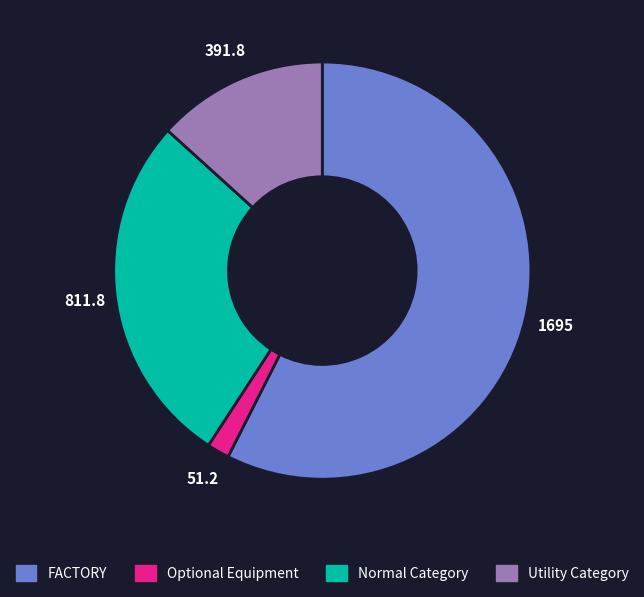

Do FACTORY and Normal Category together represent more than half of the pie?

Yes